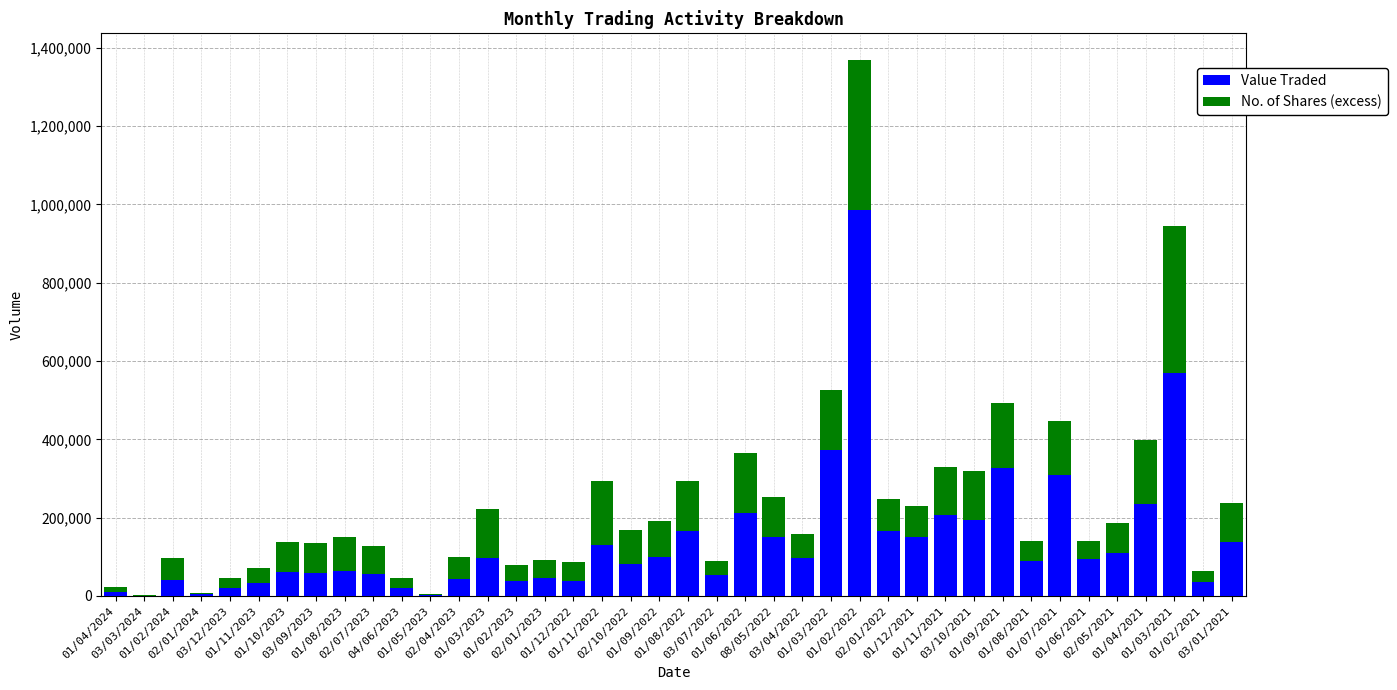

What is the sum of all Value Traded values?

5606604